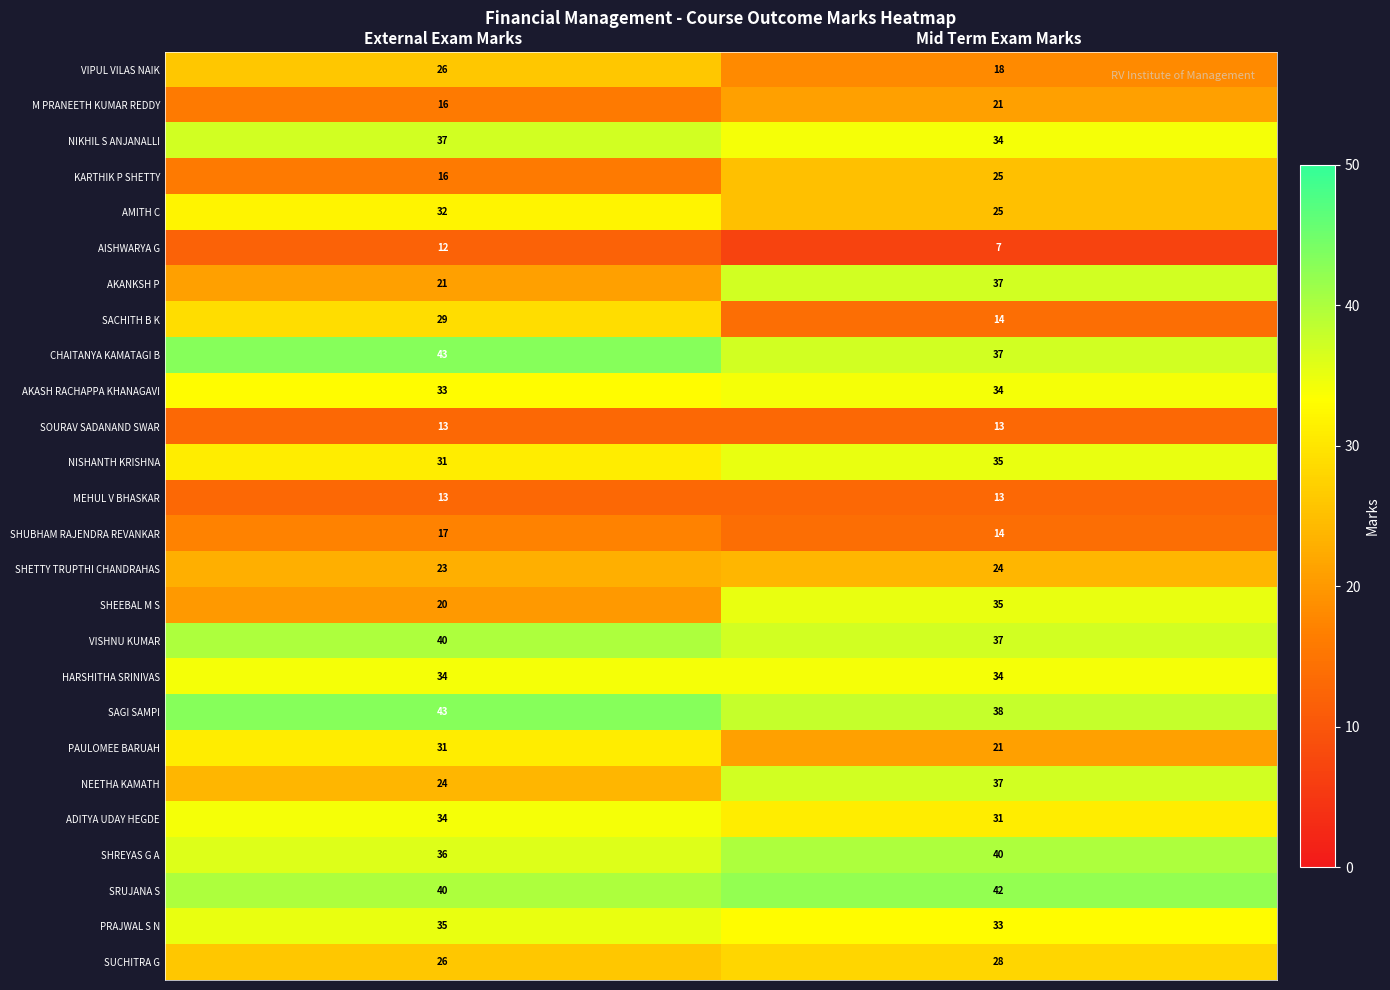

What is the difference between the highest and lowest values at External Exam Marks?

31